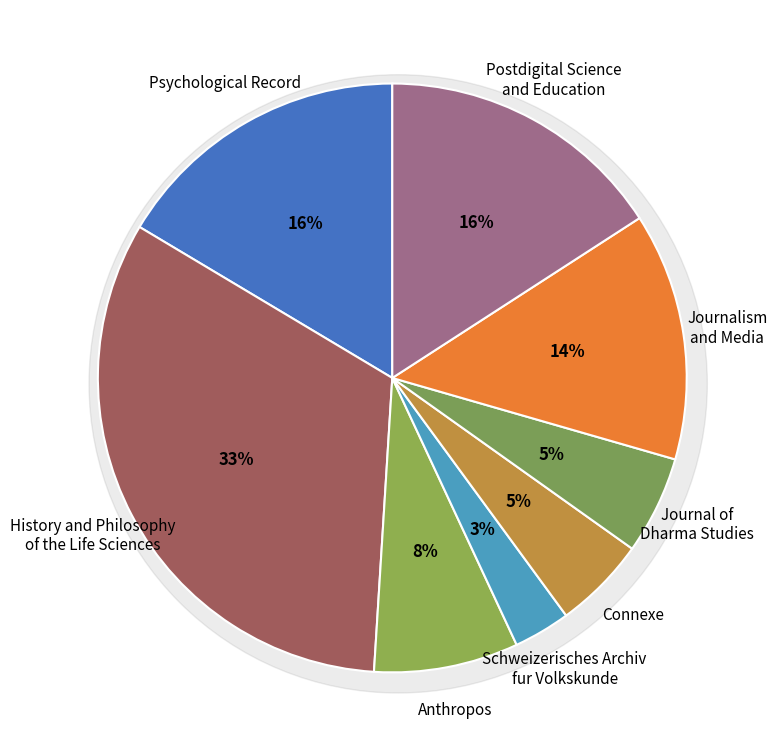

Does Connexe represent more than half of the total?

No